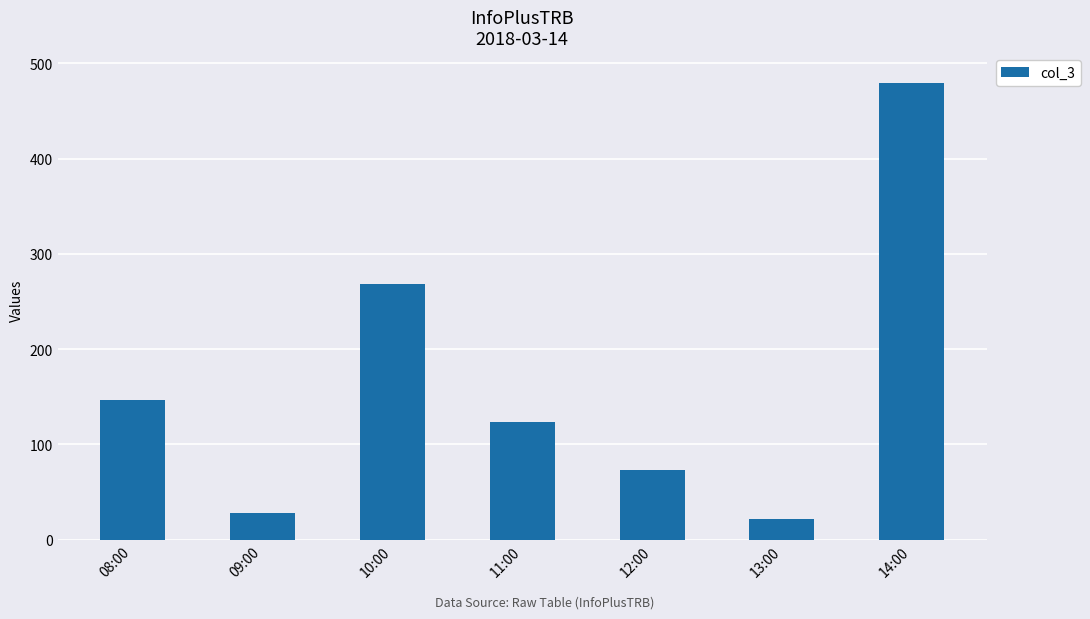

How many values are below 123?

3